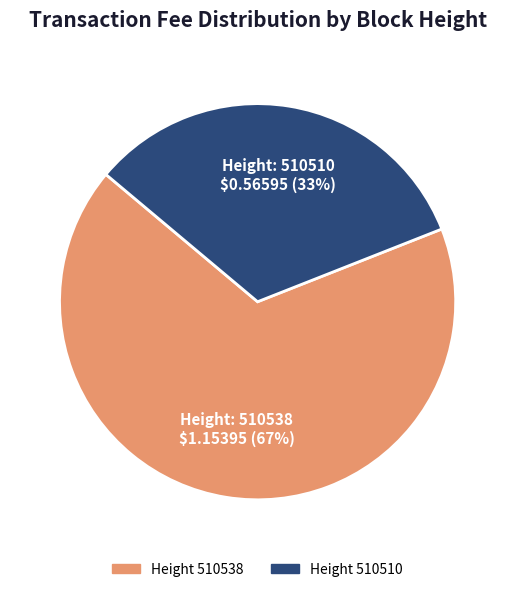

To the nearest percent, what is the average slice percentage?

50%